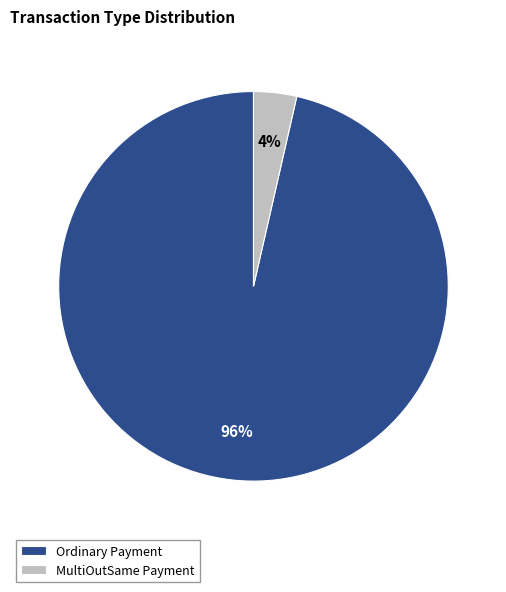

Is there any slice that represents more than half of the pie?

Yes